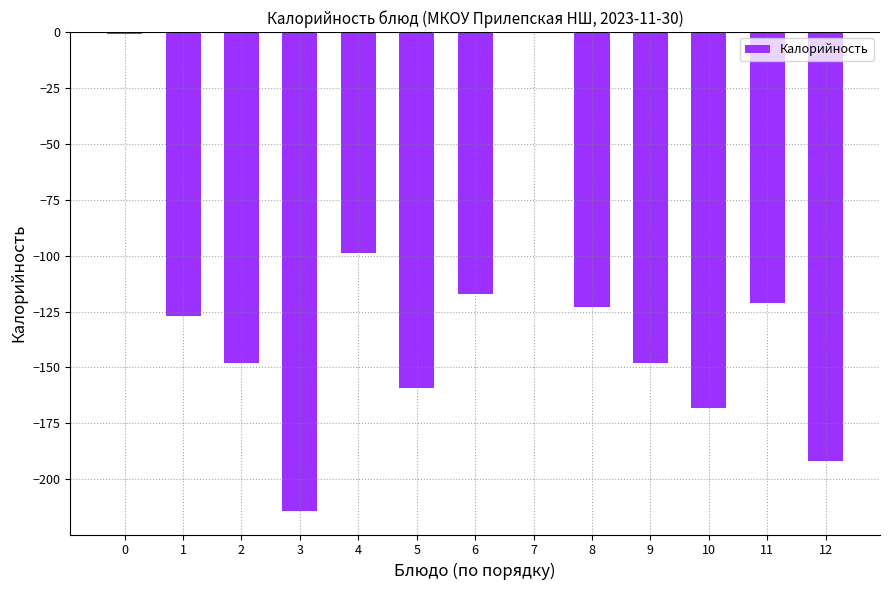

True or false: the data shows -203 at 6.

False